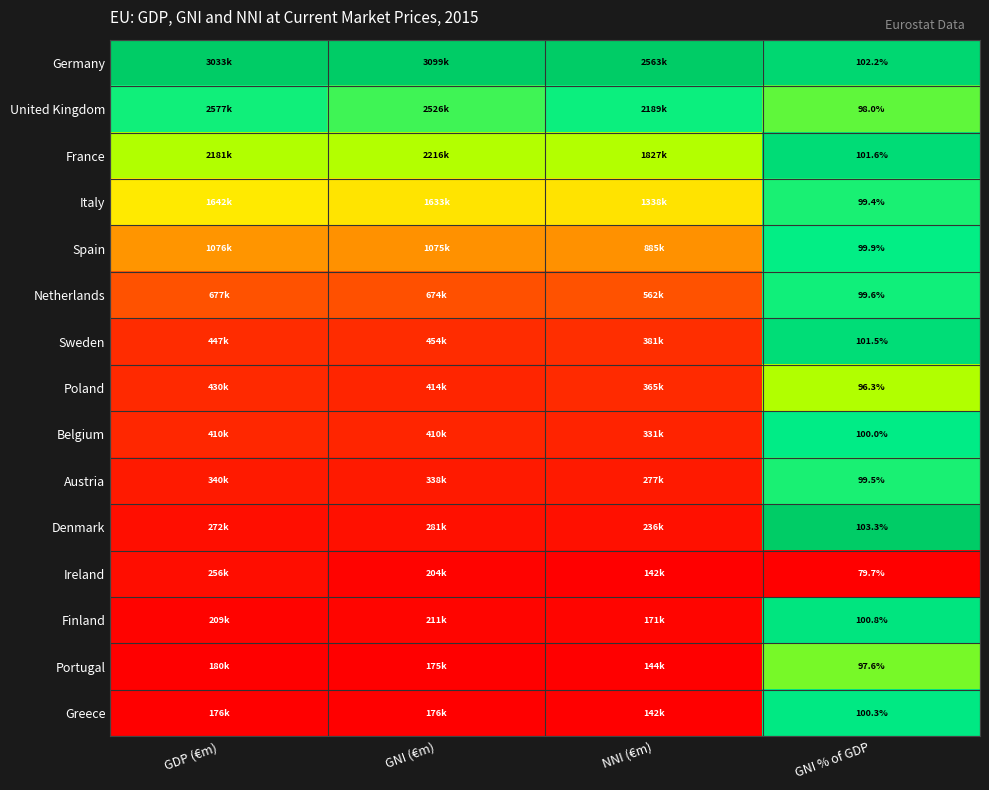

Rank the series at GNI % of GDP from lowest to highest value.

Ireland, Poland, Portugal, United Kingdom, Italy, Austria, Netherlands, Spain, Belgium, Greece, Finland, Sweden, France, Germany, Denmark